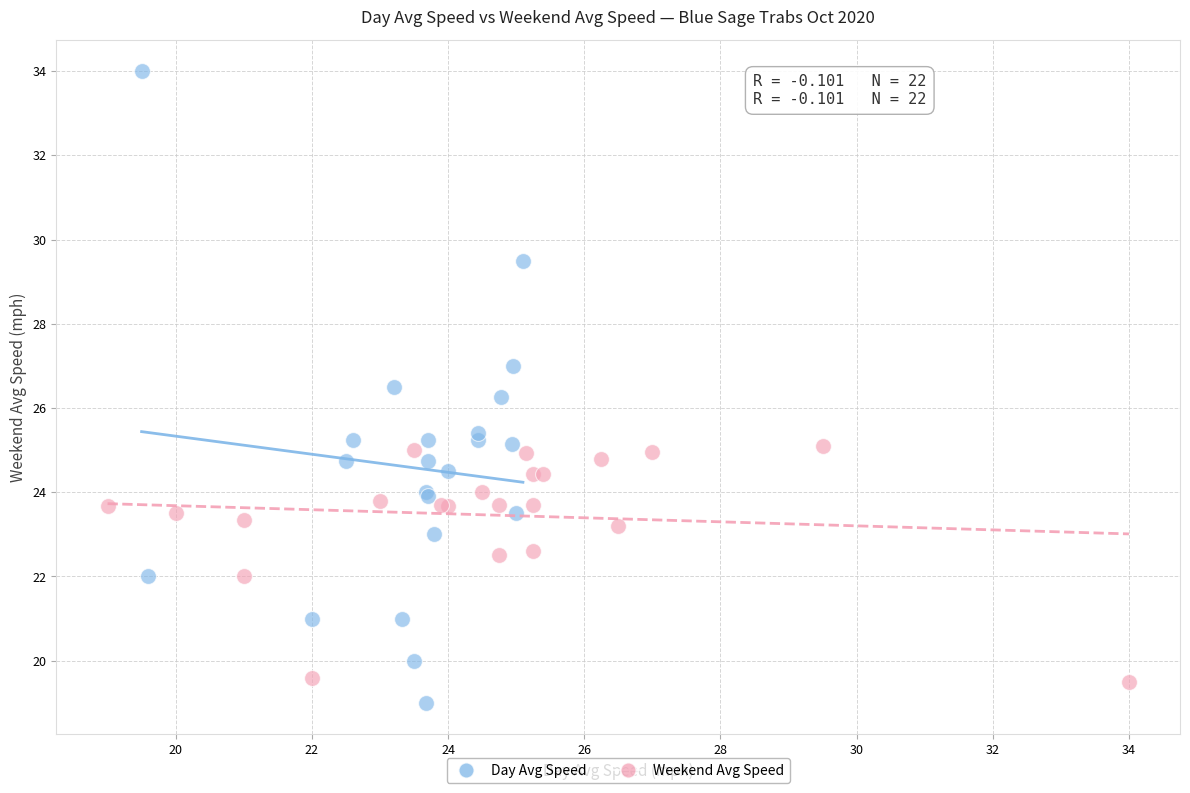

Which series has the widest spread of Y values?

Day Avg Speed